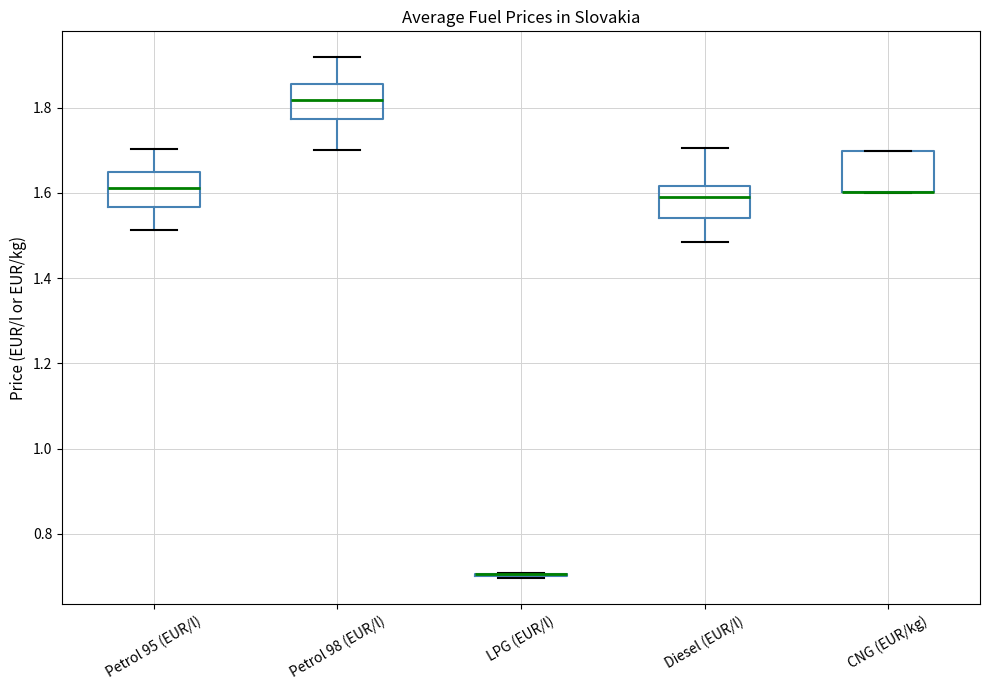

Reading left to right, read every box against the y-axis: the position of its median line, the range the box covers, and the ends of its whiskers. The values are not printed on the chart, so give them approximately, as read against the axis.

Petrol 95 (EUR/l): median 1.62, box 1.56 to 1.64, whiskers 1.52 to 1.70
Petrol 98 (EUR/l): median 1.82, box 1.78 to 1.86, whiskers 1.70 to 1.92
LPG (EUR/l): box collapsed to a line at 0.70, whiskers 0.70 to 0.70
Diesel (EUR/l): median 1.58, box 1.54 to 1.62, whiskers 1.48 to 1.70
CNG (EUR/kg): median 1.60 (drawn on the box's lower edge), box 1.60 to 1.70, whiskers 1.60 to 1.70